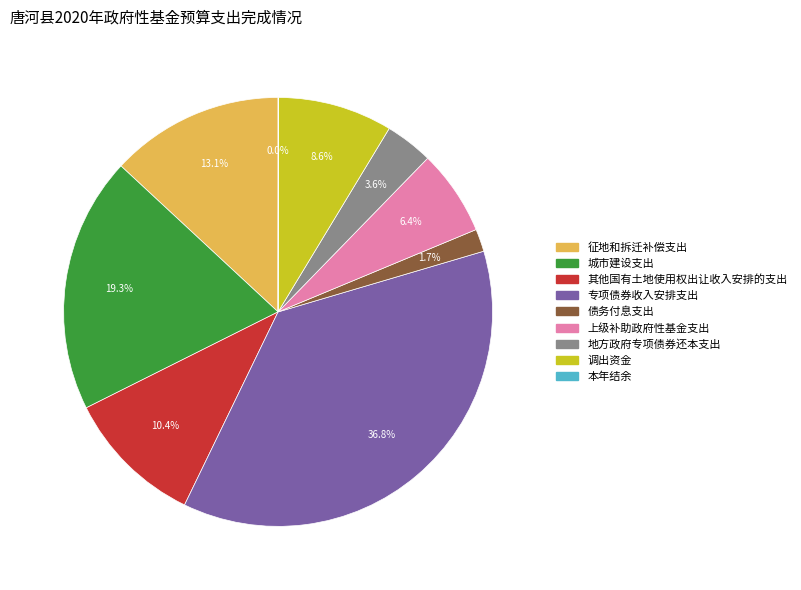

Combined, do 征地和拆迁补偿支出 and 城市建设支出 account for over 50%?

No